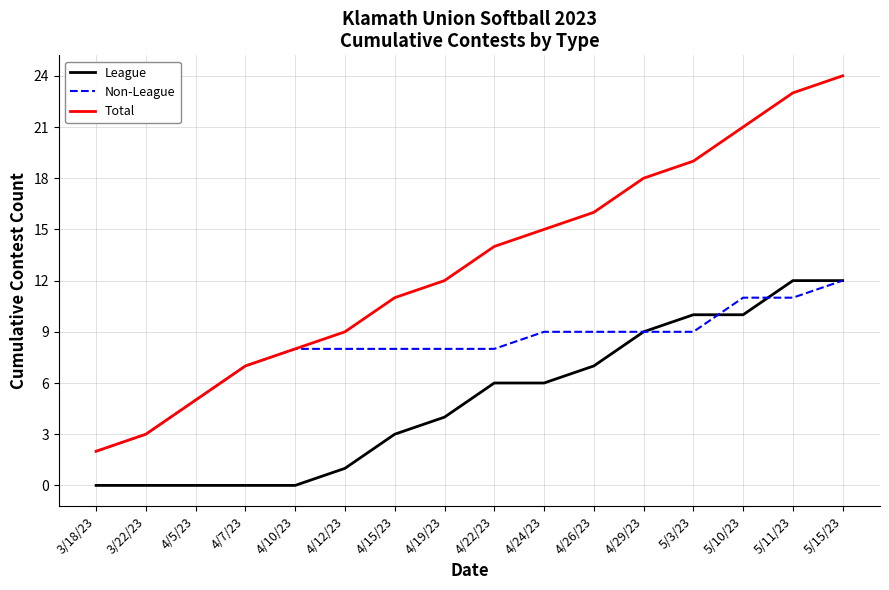

List the series in order of their overall mean, highest first.

Total, Non-League, League